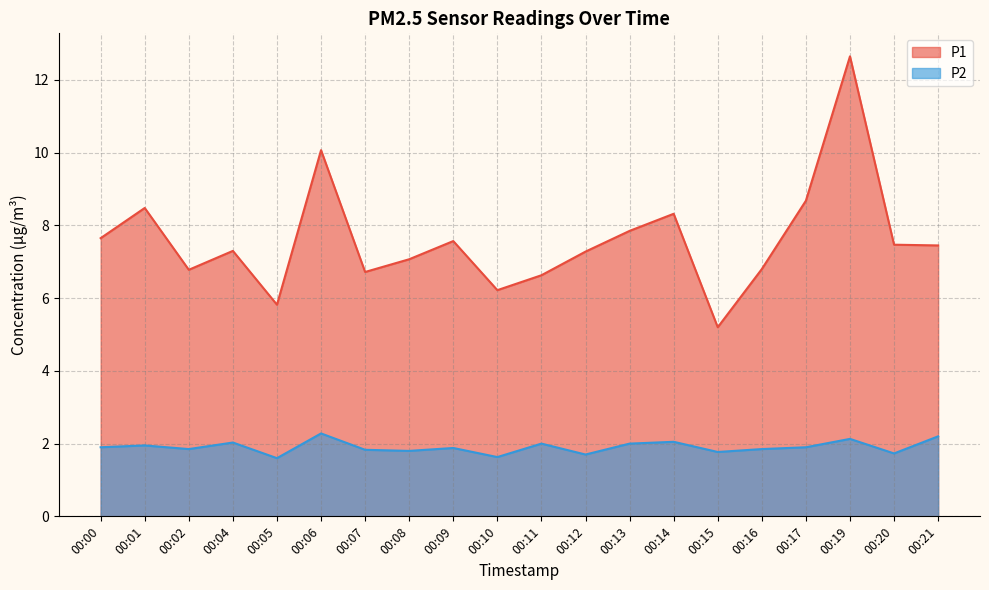

What is the sum of the P2 values at 00:10 and 00:14?

3.7